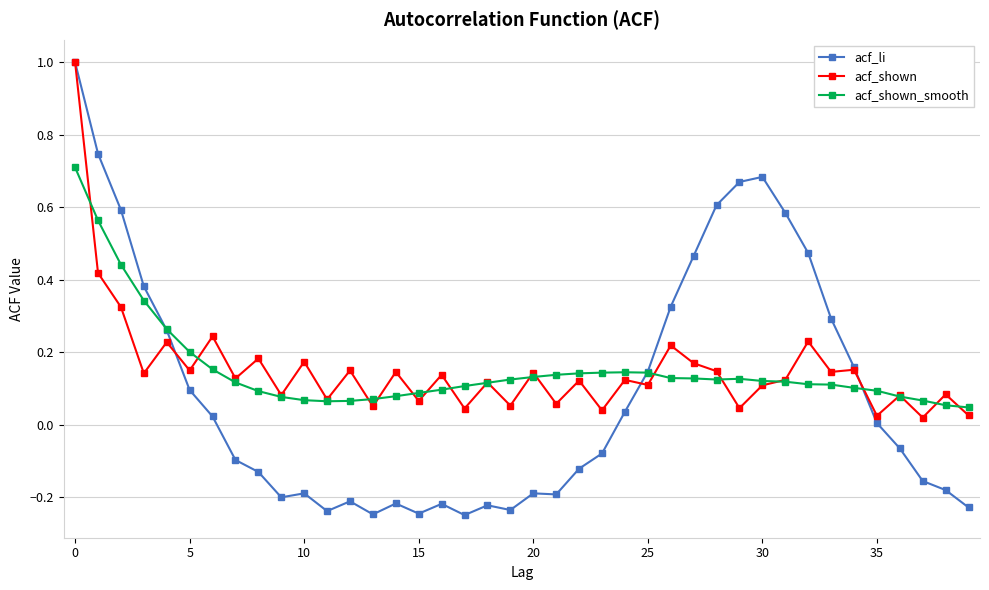

What are all the series names shown in the legend?

acf_li, acf_shown, acf_shown_smooth